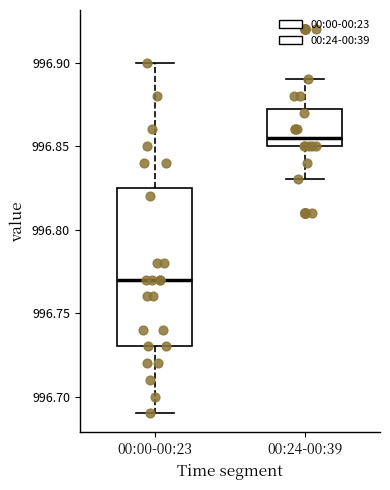

Where does the lower whisker of the box for 00:24-00:39 end on the y-axis? The values are not printed on the chart, so give them approximately, as read against the axis.

996.830